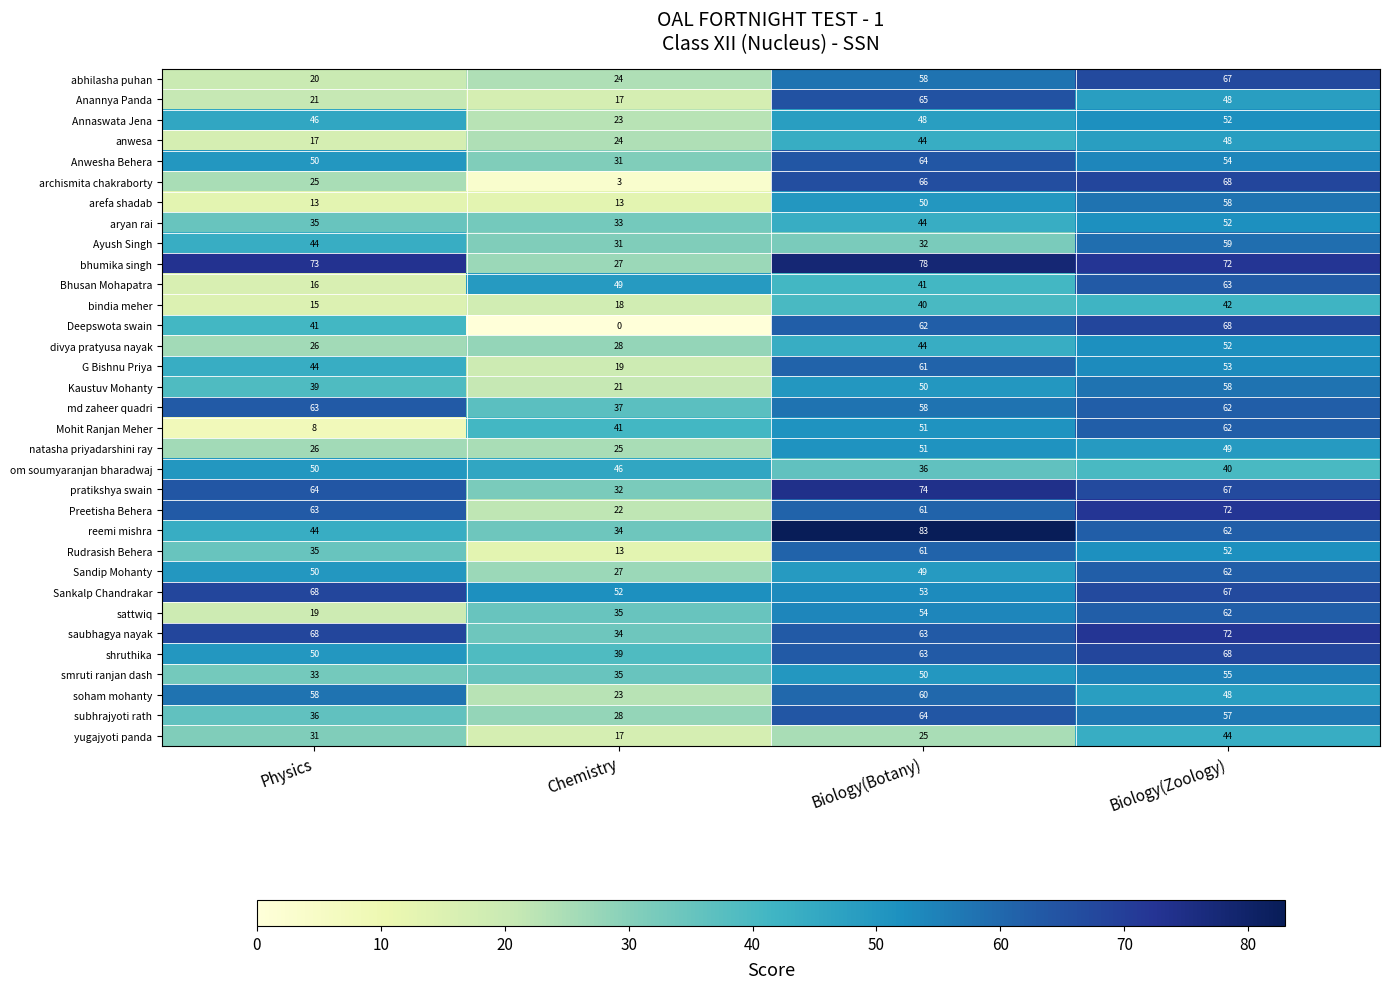

Which category has the highest value across all series?

Biology(Botany)